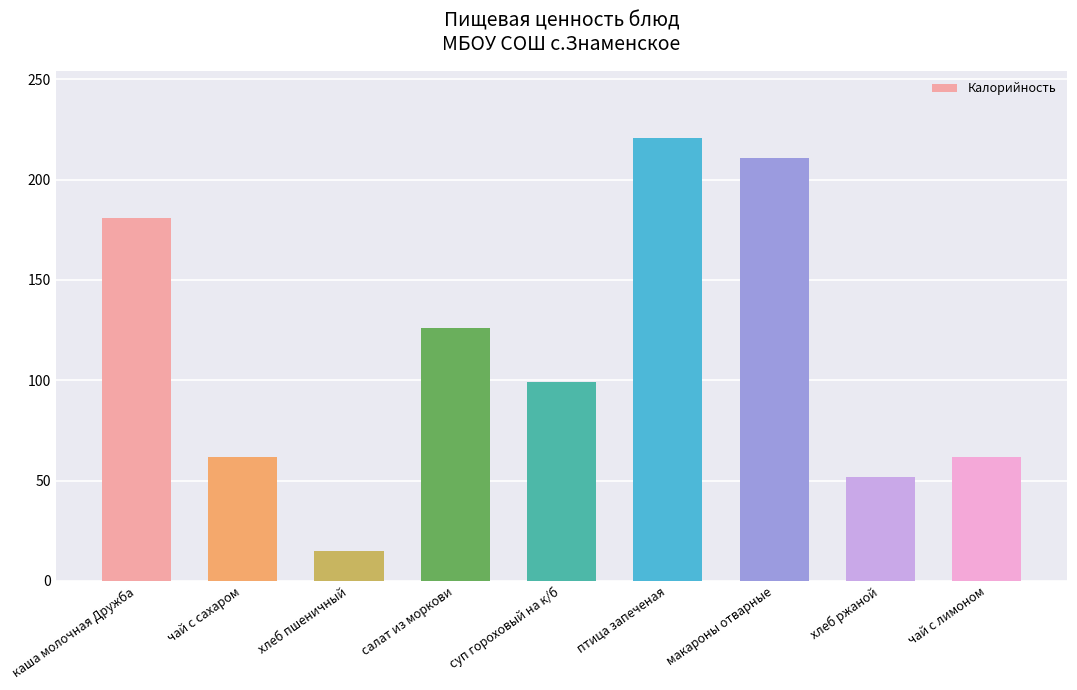

What is the difference between the maximum and minimum values?

206